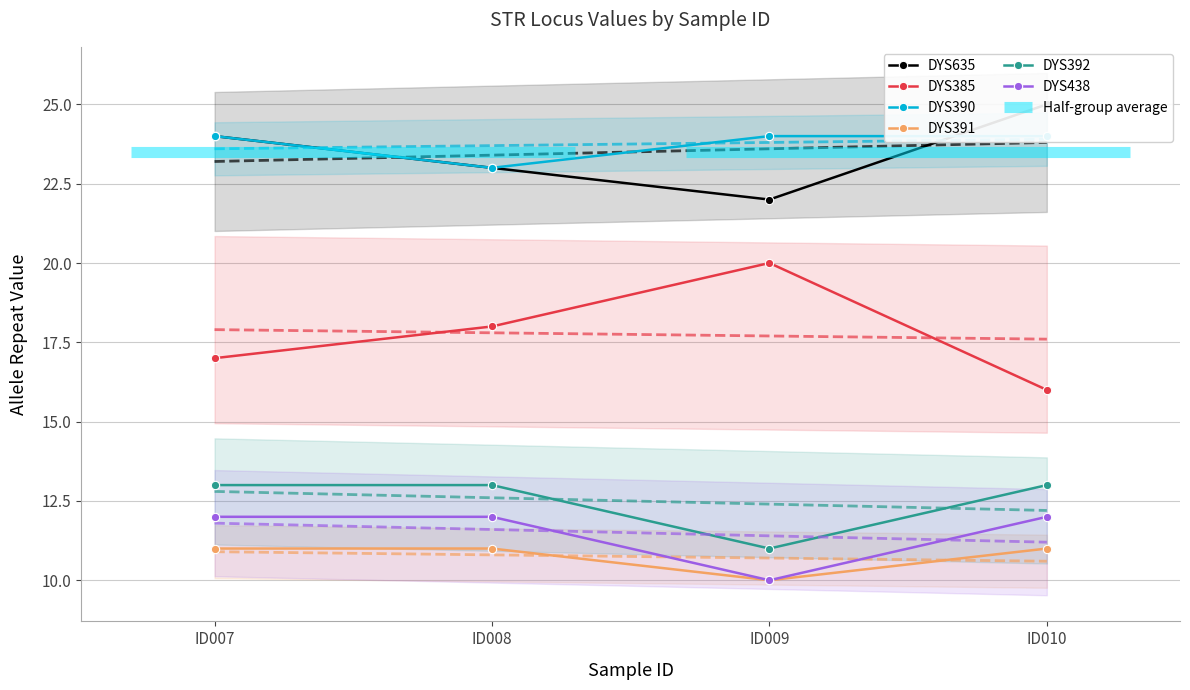

What is the sum of all DYS385 values?

71